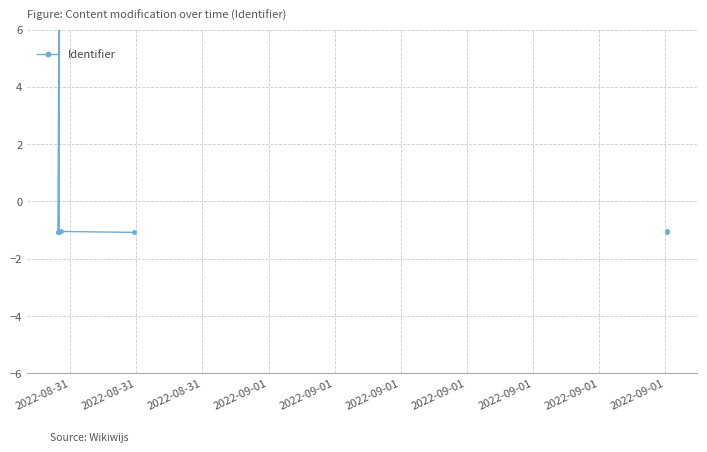

At which category does the data reach its first local peak?

2022-08-31